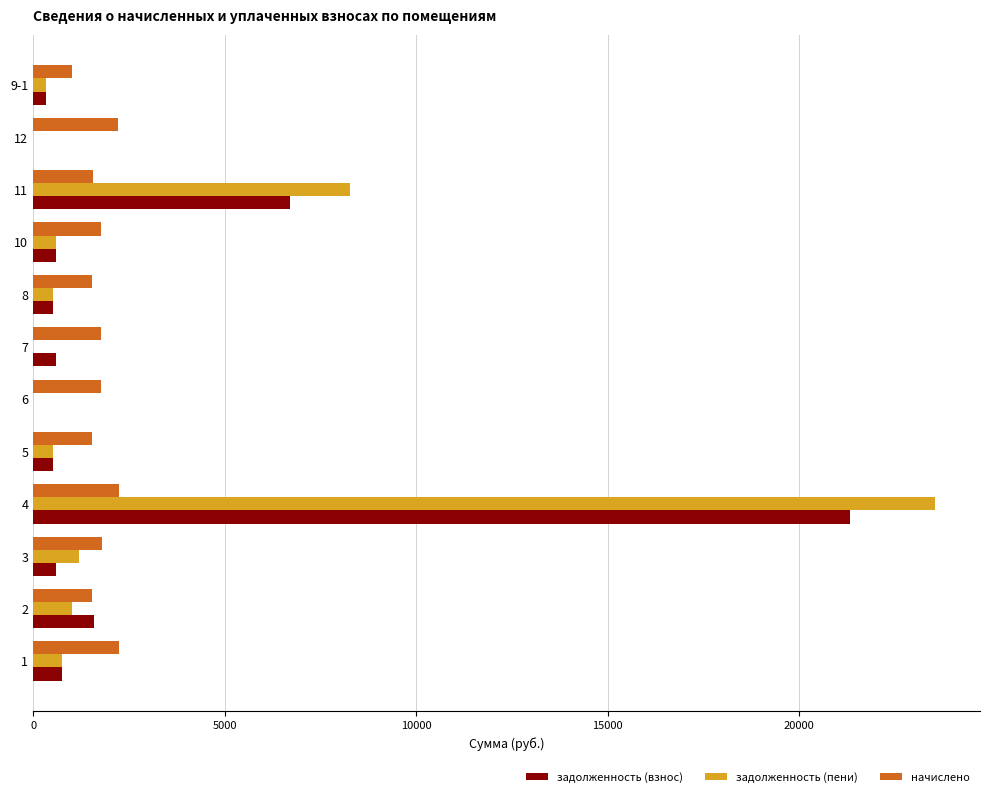

How many data points does each series have?

12